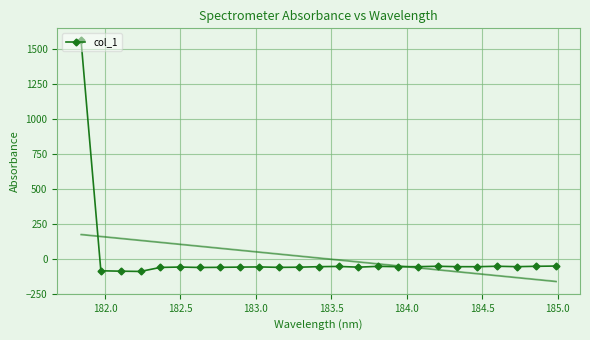

What is the lowest value of the col_1 series?

-90.9